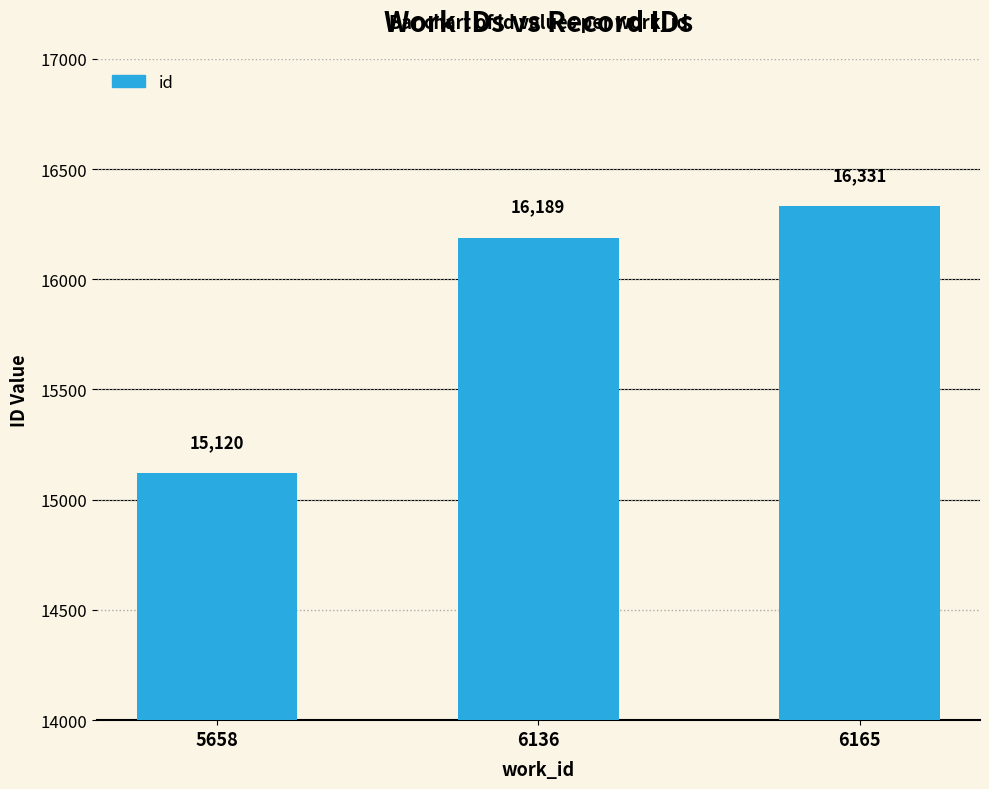

List the labels in order of value, smallest first.

5658, 6136, 6165